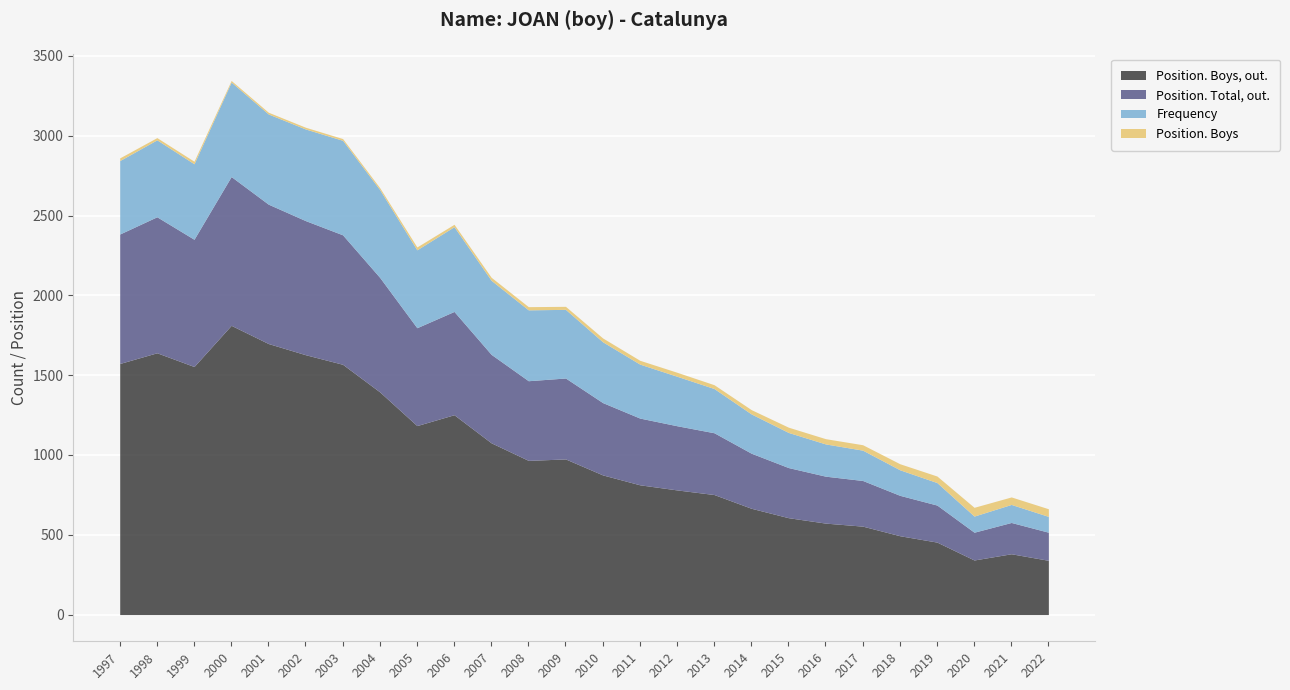

Which category has the highest value across all series?

2000